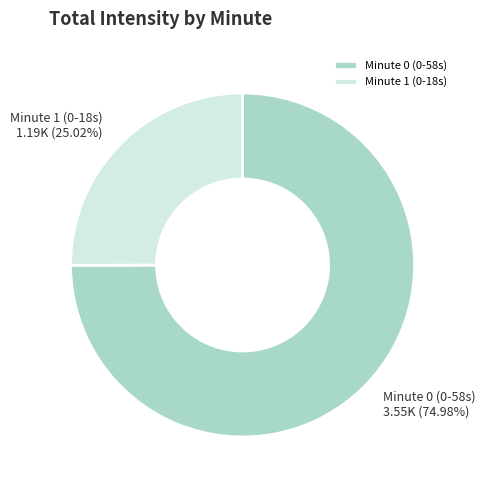

What is the largest slice in the pie chart?

Minute 0 (0-58s)